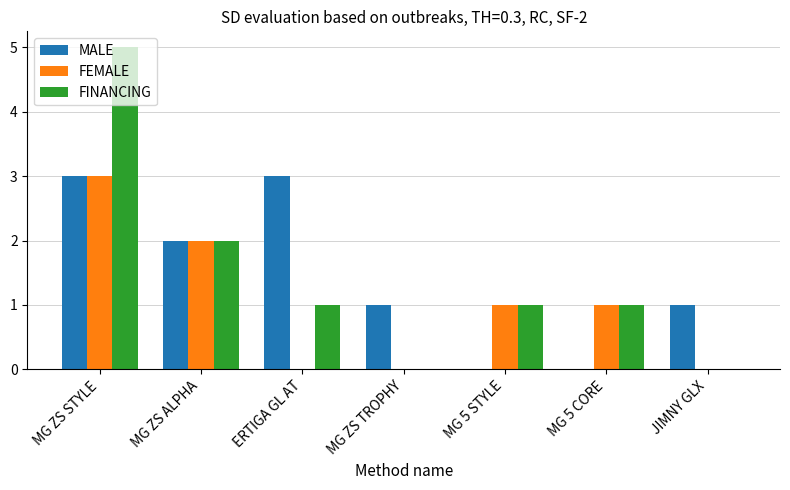

True or false: FINANCING has a value of 5 at MG ZS STYLE.

True